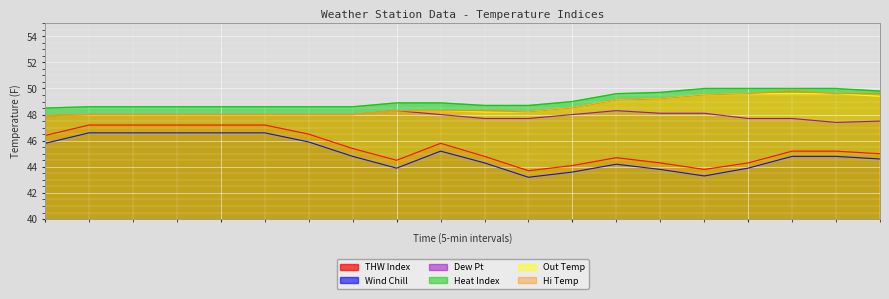

What is the smallest value displayed?

43.2